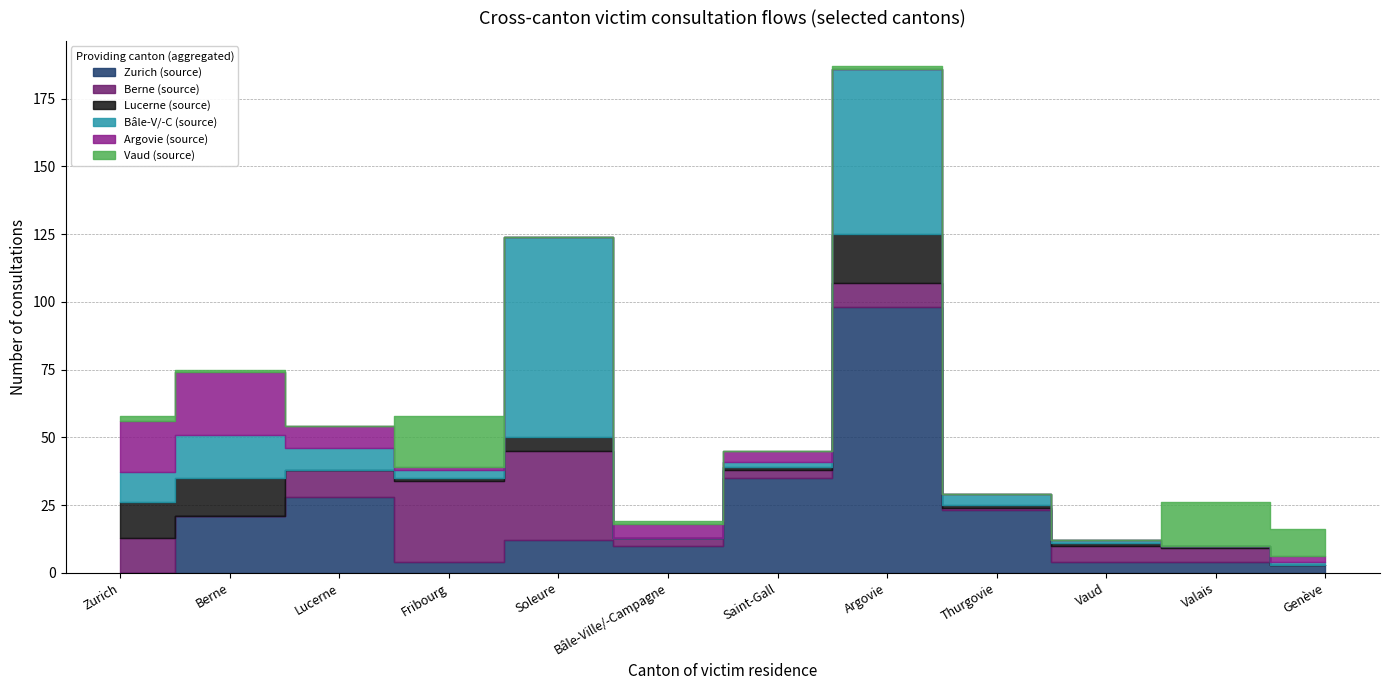

At how many categories does at least one series exceed 64?

2